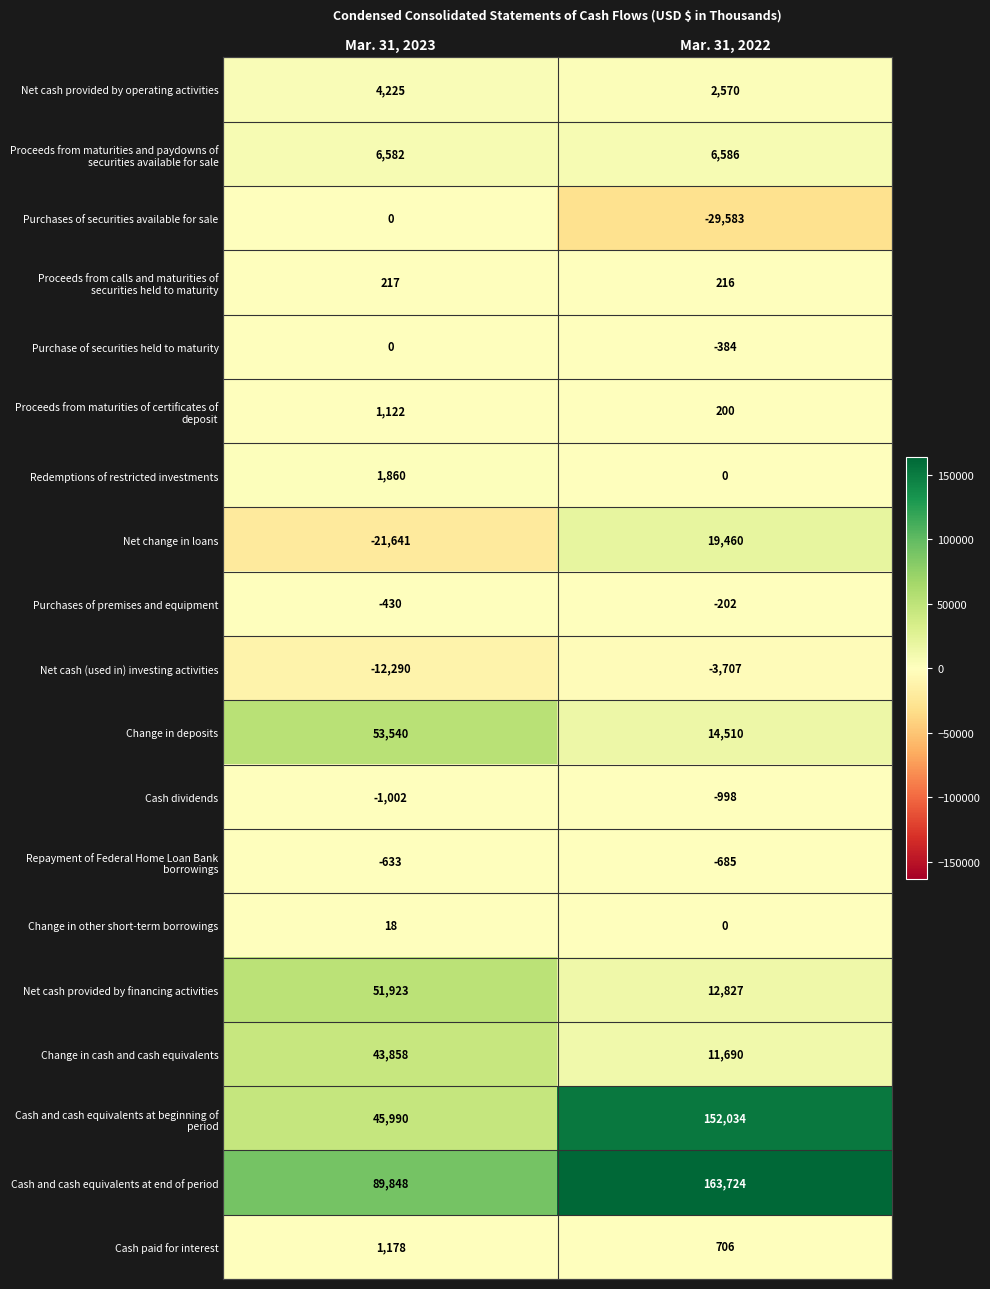

True or false: Cash dividends has a value of -998 at Mar. 31, 2022.

True